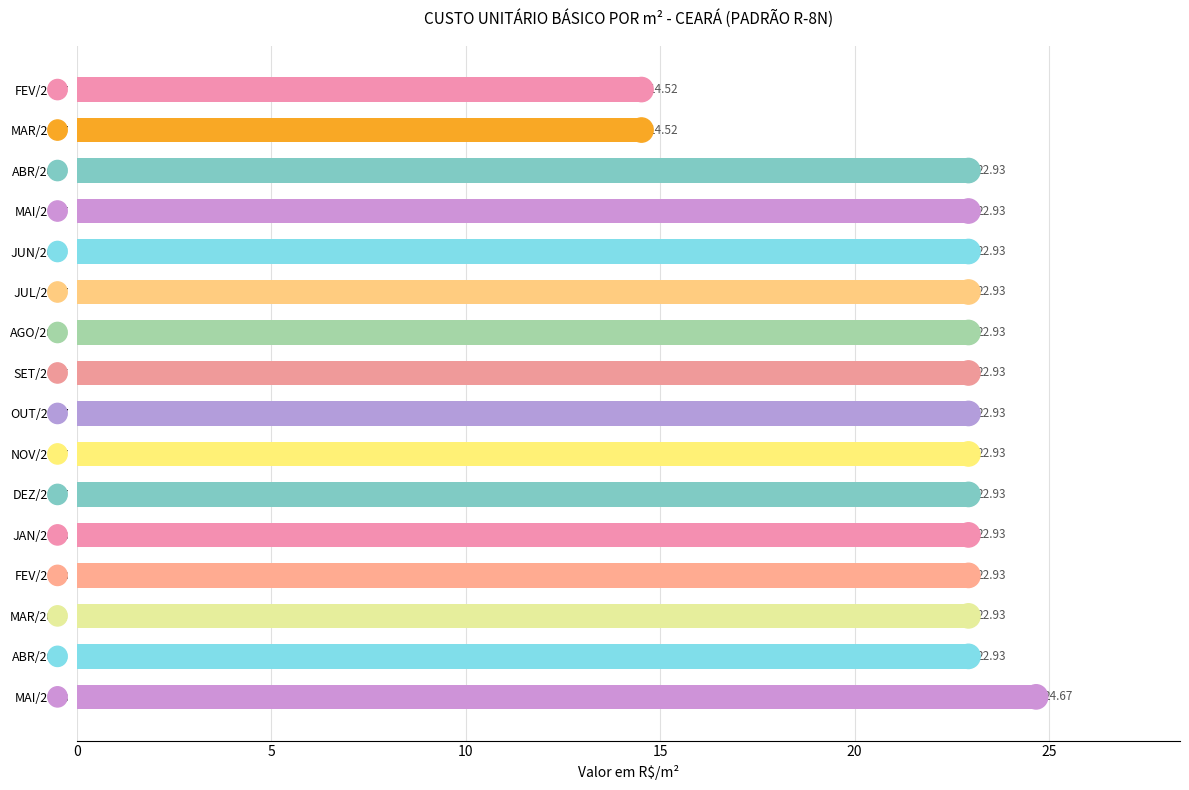

Approximately how many times larger is the value at JUL/2007 compared to MAI/2007?

1.0